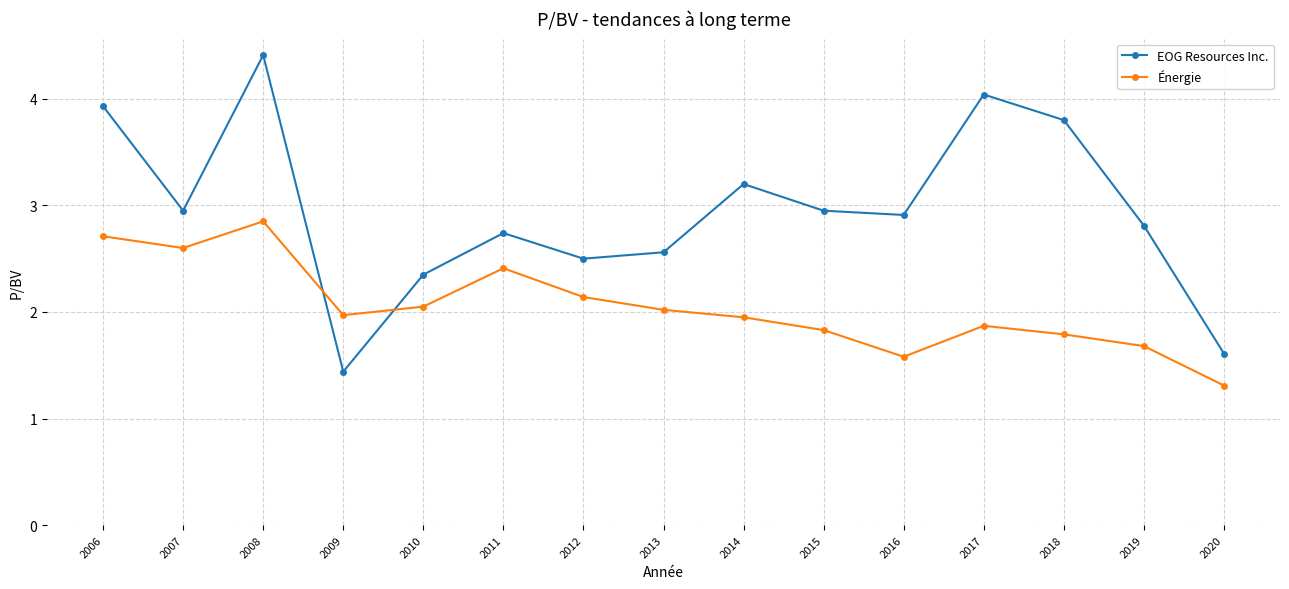

What is the minimum value shown in the chart?

1.3